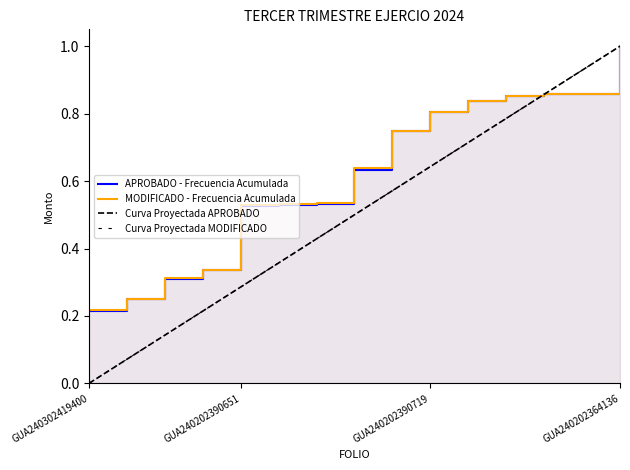

Count the number of categories in the chart.

15